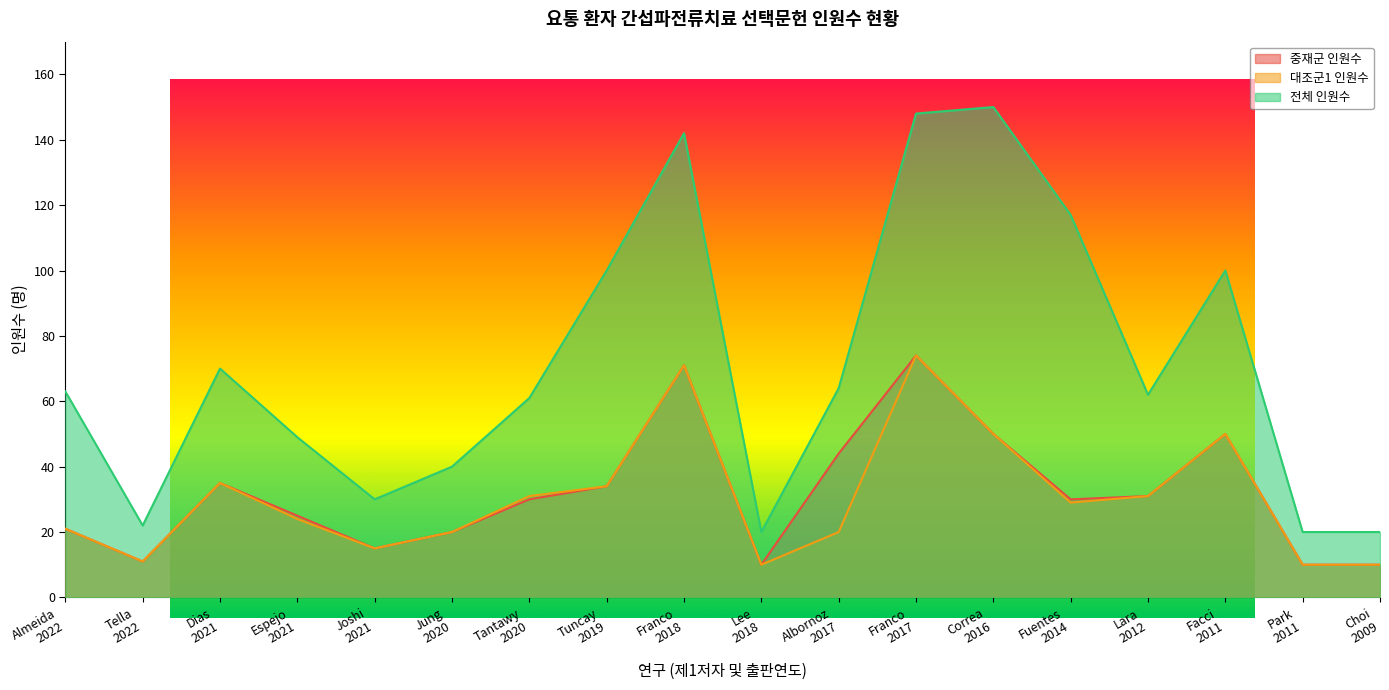

Rank the series by their maximum value, from lowest to highest.

중재군 인원수, 대조군1 인원수, 전체 인원수